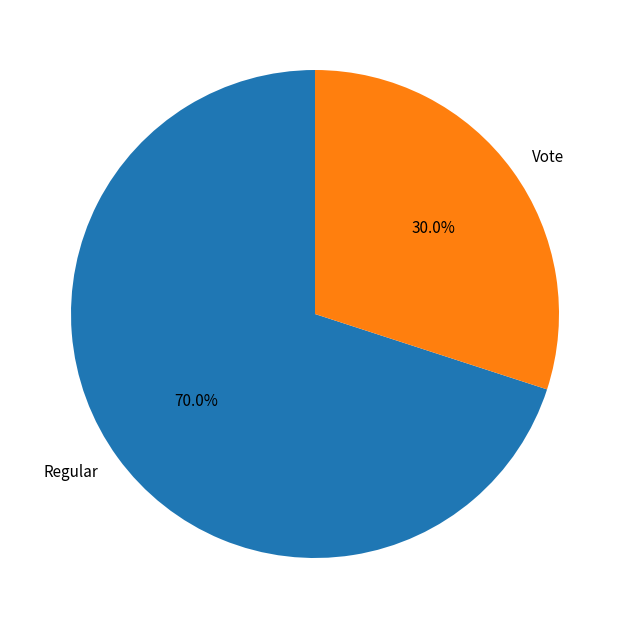

To the nearest percent, what is the difference between the largest and smallest slice percentages?

40%